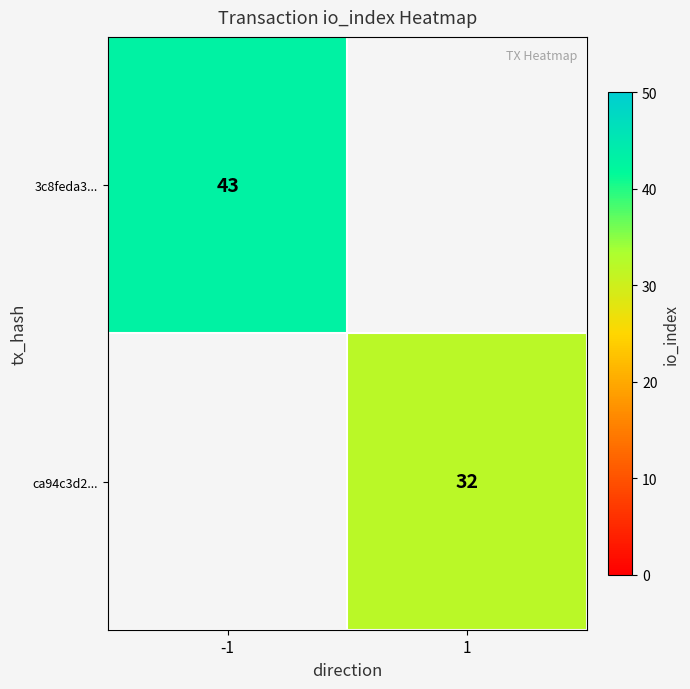

The value of ca94c3d2... at 1 is 32. True or false?

True